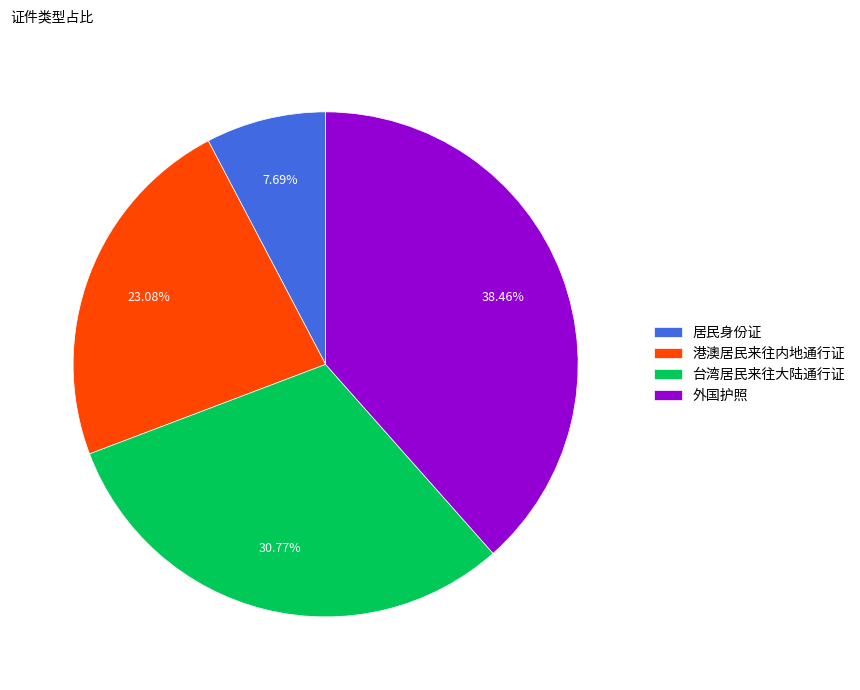

Does any single category account for the majority?

No